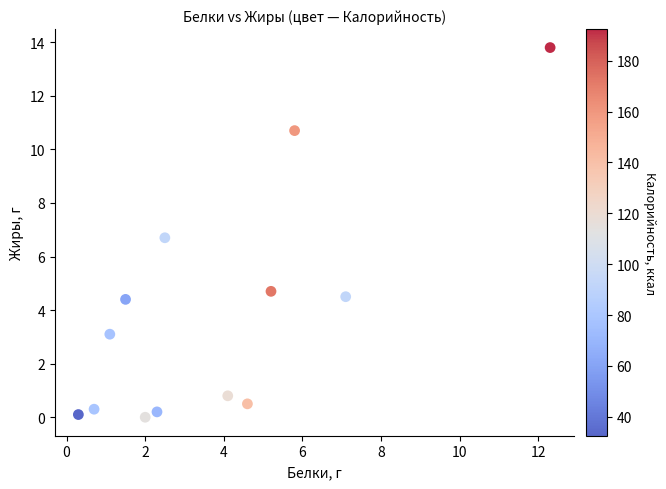

What Y value in the scatter plot is closest to 6?

6.7